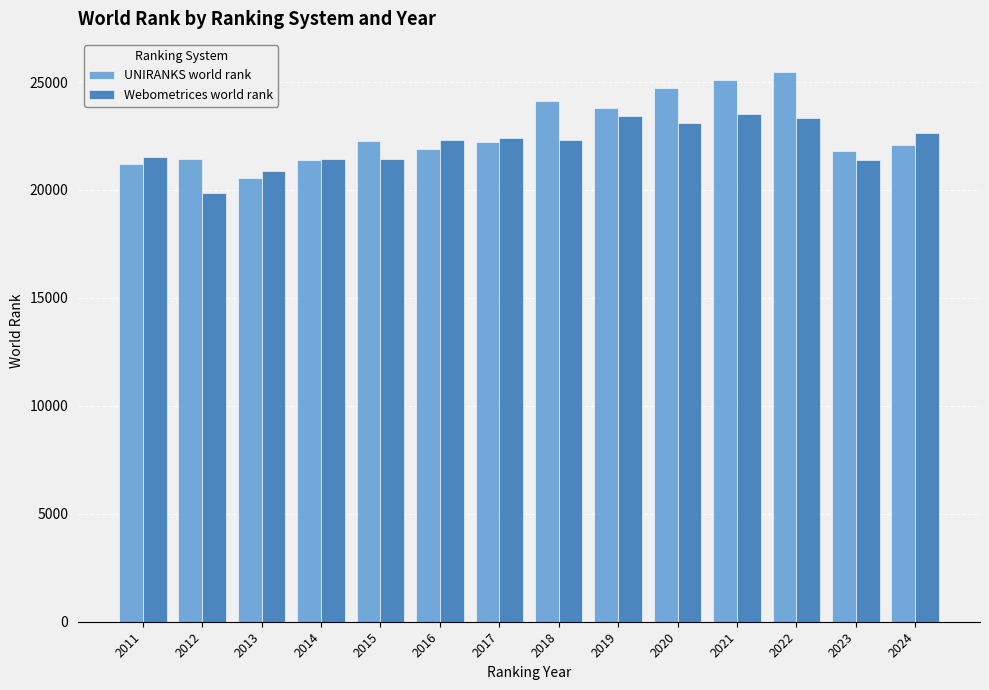

Is the value of UNIRANKS world rank at 2013 greater than the value of Webometrices world rank at 2024?

No